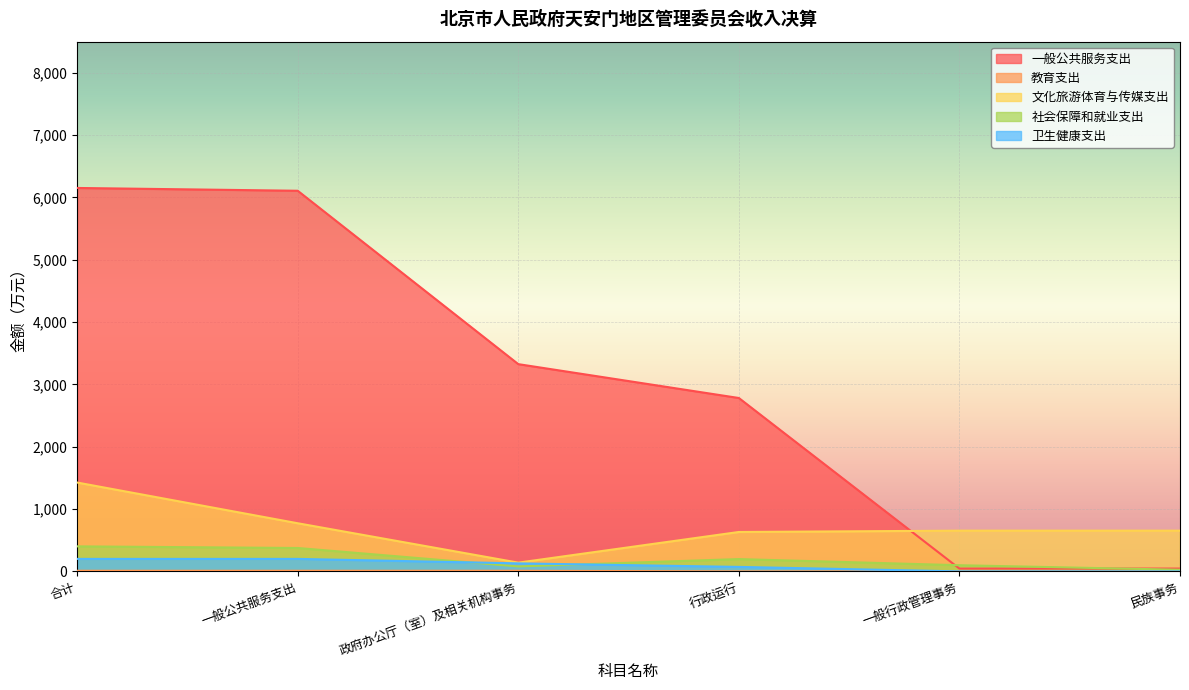

Rank the series at 民族事务 from lowest to highest value.

教育支出, 卫生健康支出, 社会保障和就业支出, 一般公共服务支出, 文化旅游体育与传媒支出